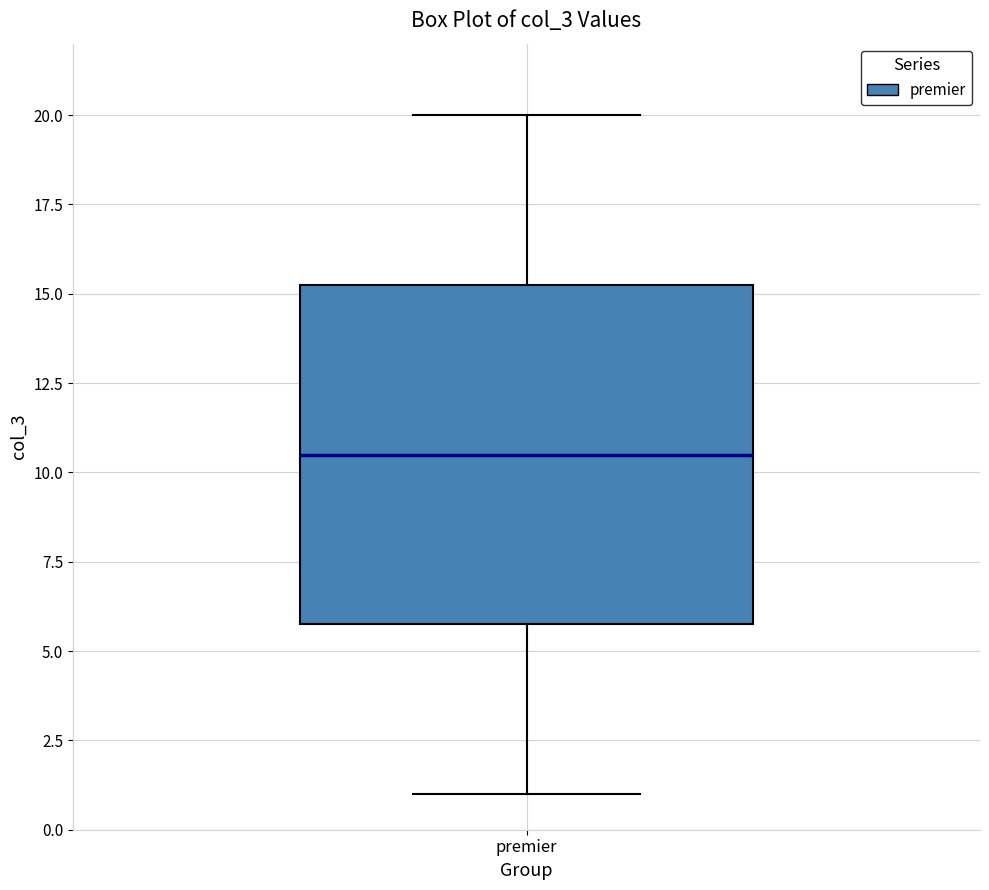

Transcribe this box plot: give where the median line is, the range the box spans, and where the two whiskers end, as read against the y-axis. The values are not printed on the chart, so give them approximately, as read against the axis.

median 10.5, box 6.0 to 15.5, whiskers 1.0 to 20.0